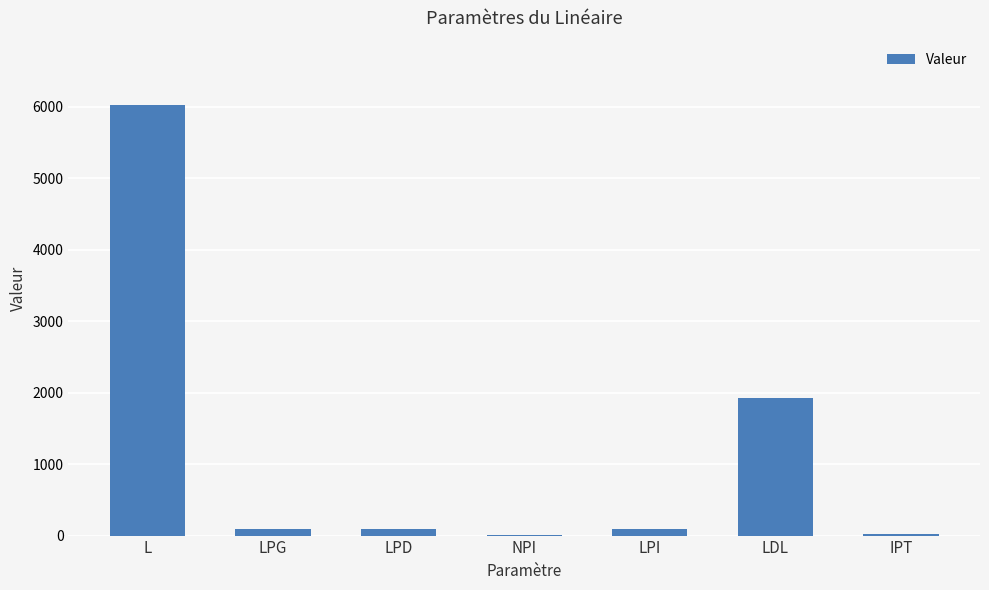

The chart shows a value of 6020.0 at L. True or false?

True